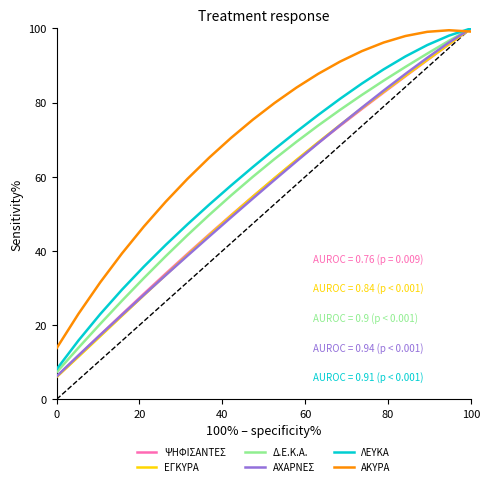

True or false: Δ.Ε.Κ.Α. has a value of 7.3 at 0.

True